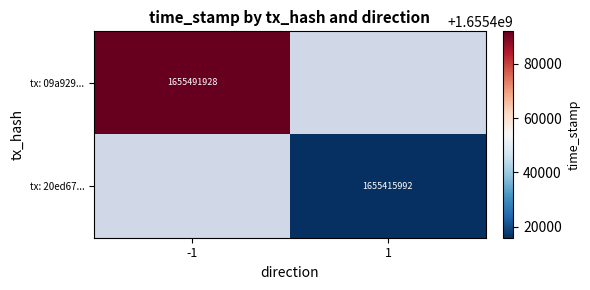

Is it true that tx: 09a929... equals 475127124 at -1?

False